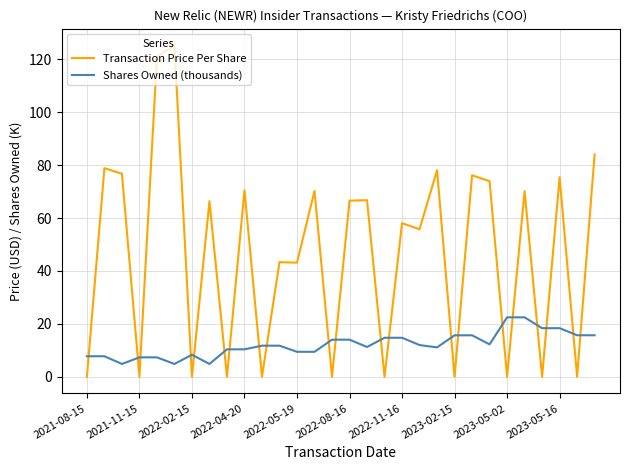

Does the chart have visible grid lines?

Yes